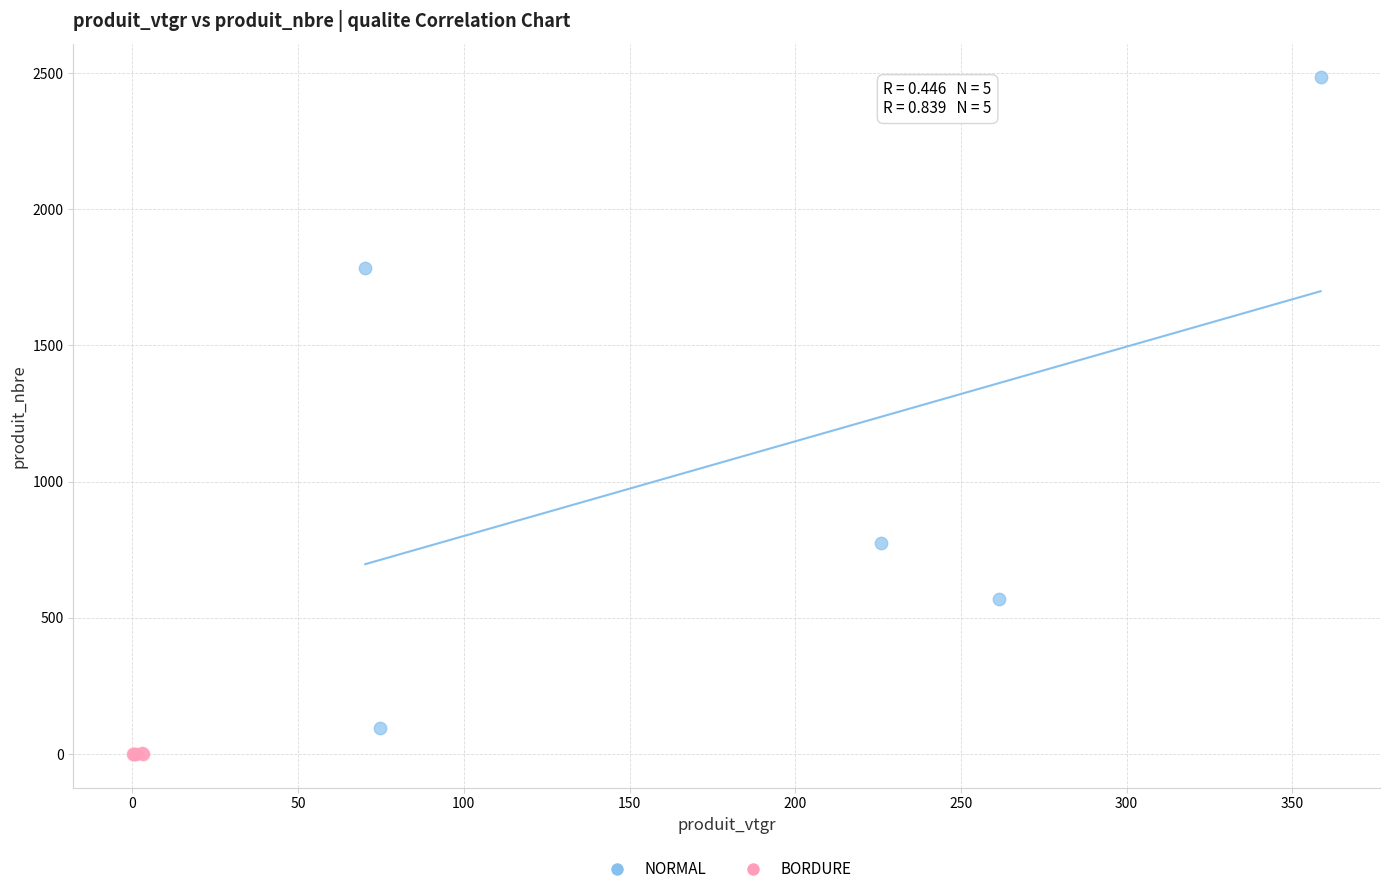

Which series has the largest Y range (max minus min)?

NORMAL